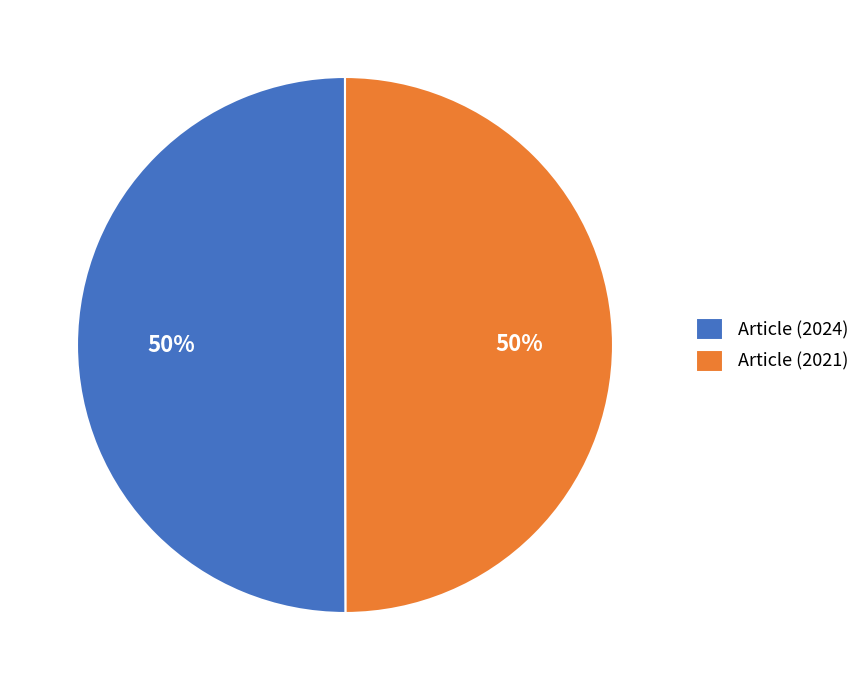

The Article (2024) slice represents 50% of the pie. True or false?

True